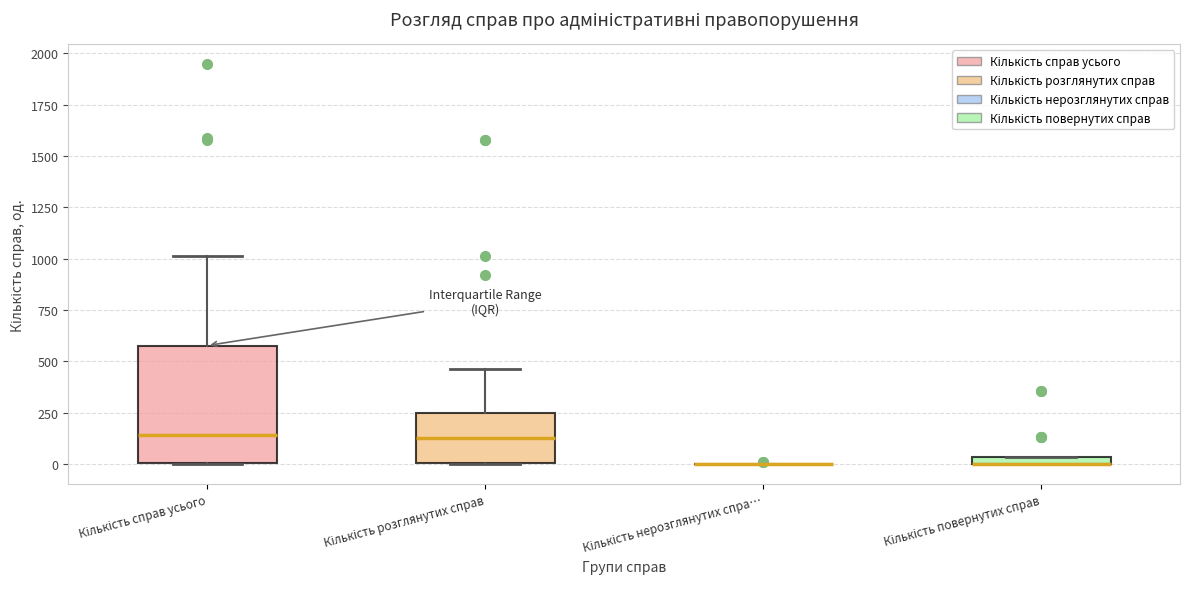

Which box is the tallest, from its lower edge to its upper edge?

Кількість справ усього